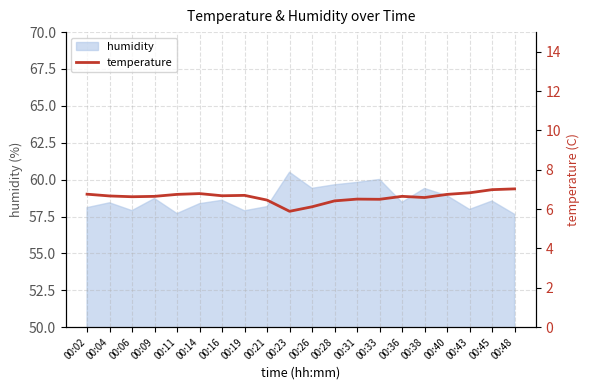

How many values exceed 6?

19